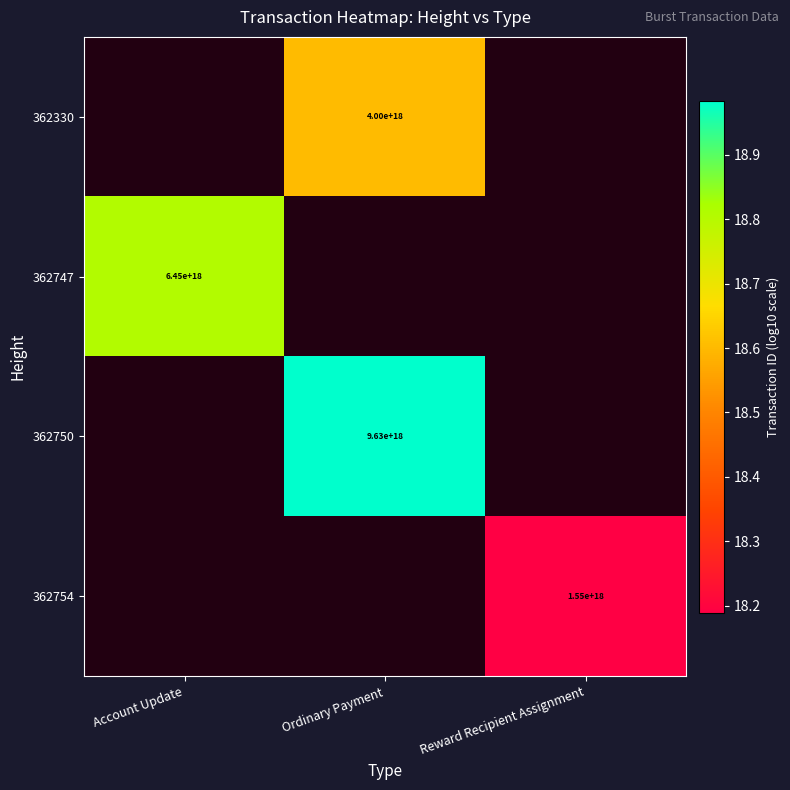

The 362747 series shows 18.8 at Account Update. True or false?

True